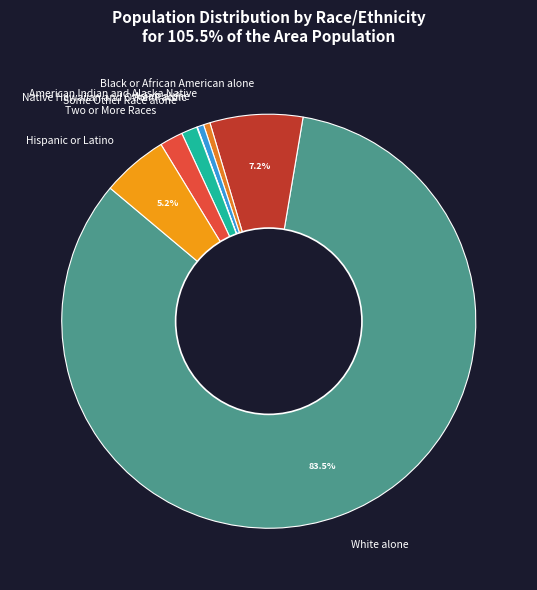

Which category has the biggest portion of the pie?

White alone